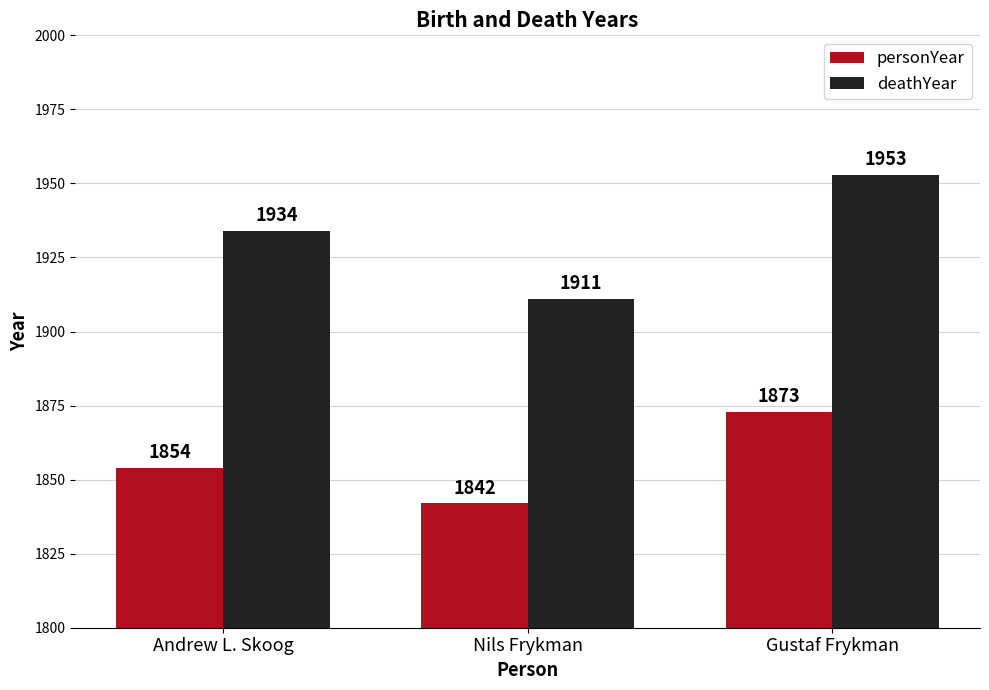

What position from the right is Andrew L. Skoog?

3